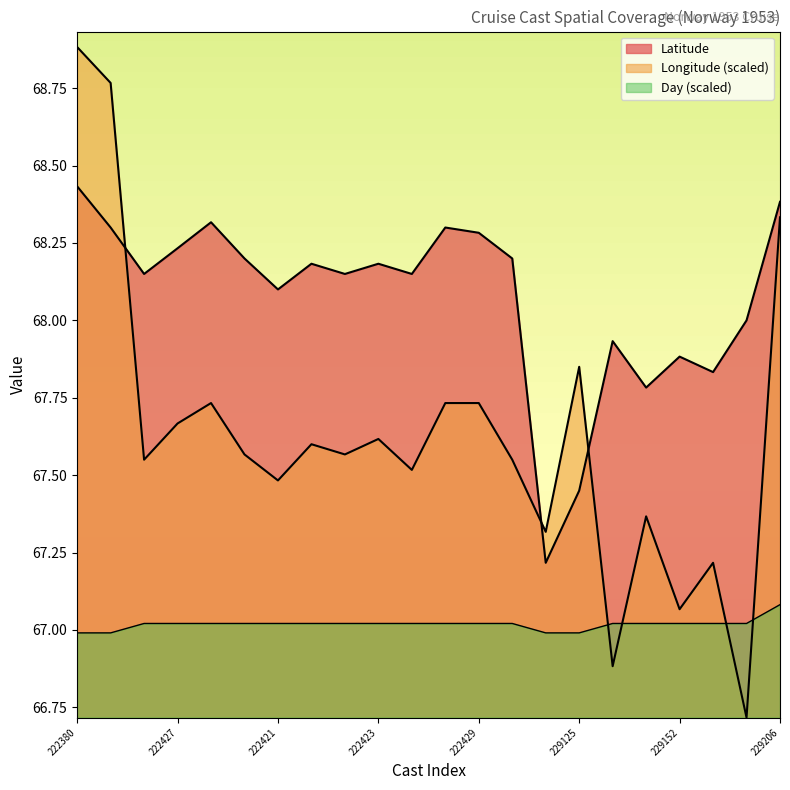

What is the minimum value shown in the chart?

66.7